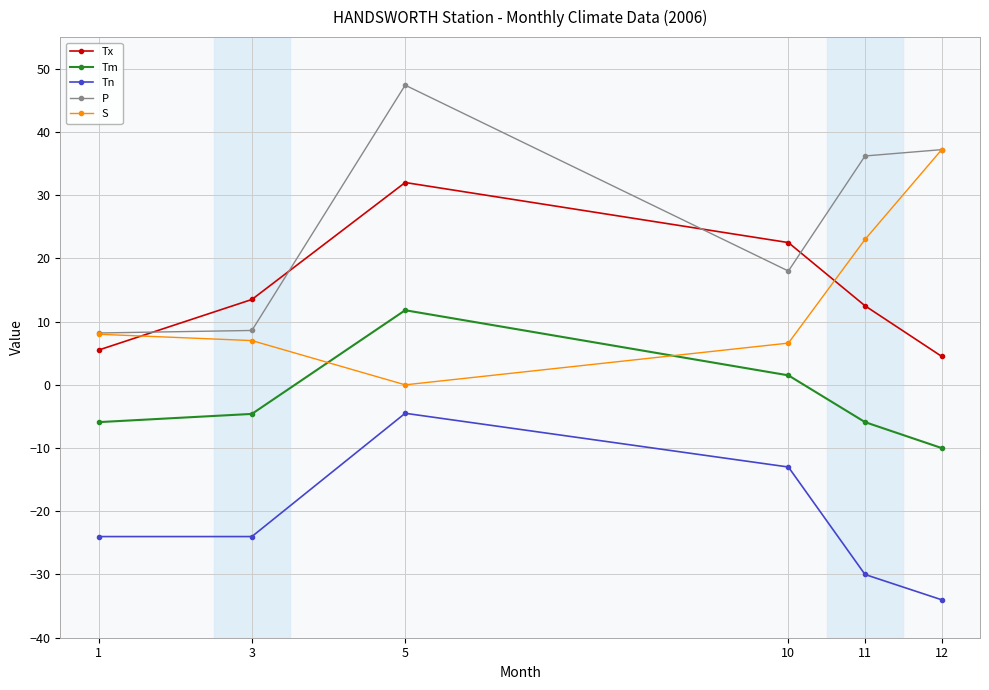

How many values in the Tn series exceed -24?

2